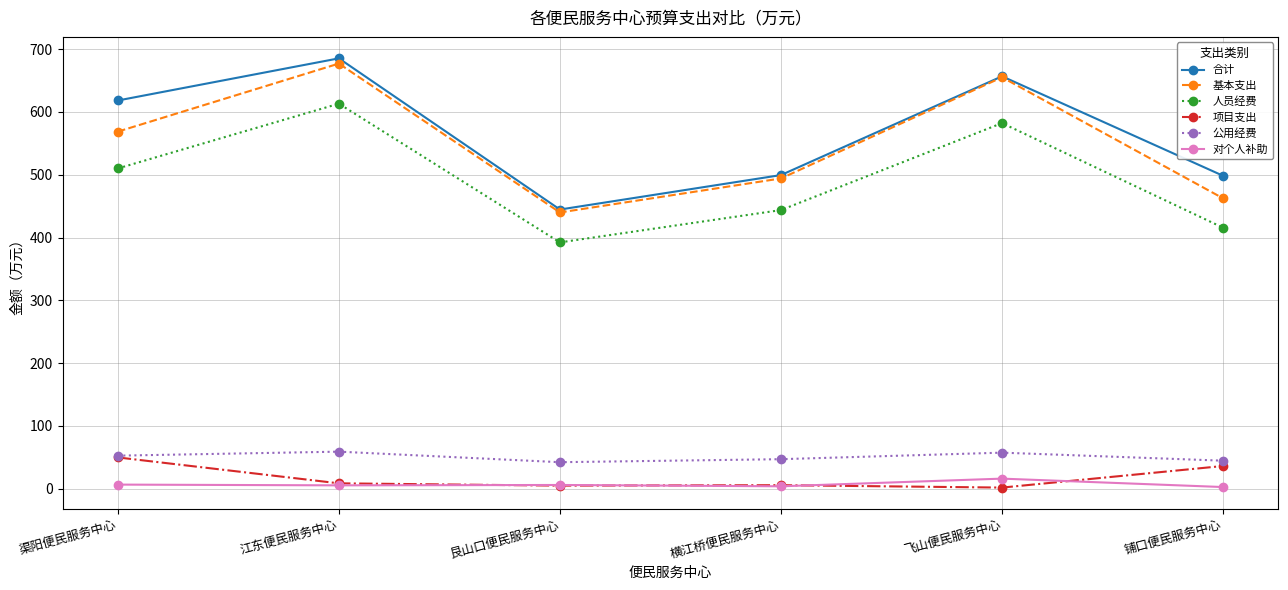

What position from the left is 铺口便民服务中心?

6